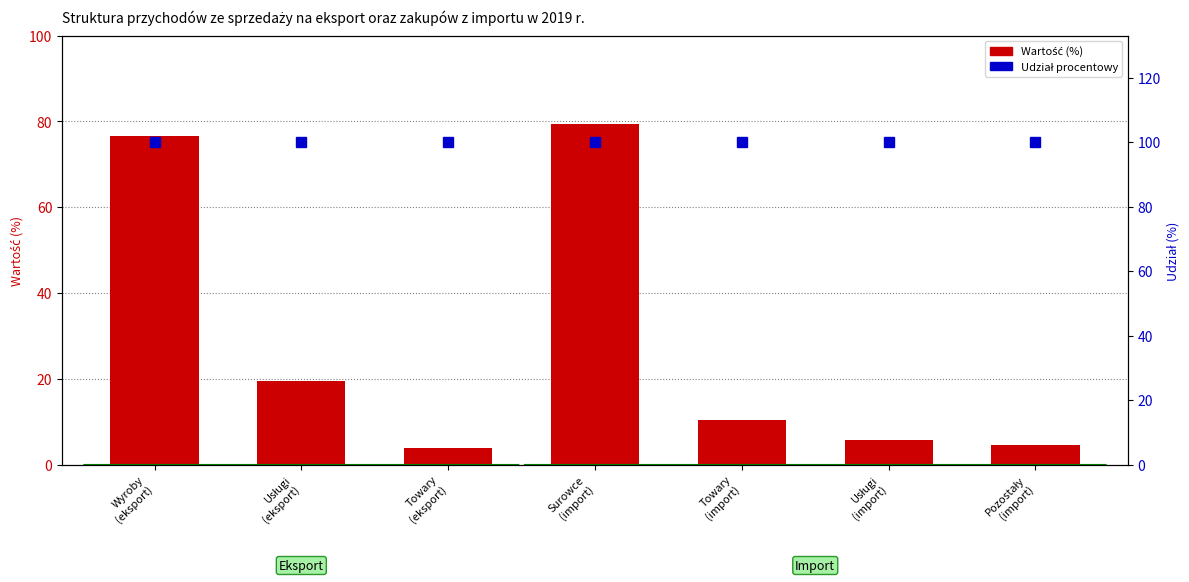

True or false: Wartość (%) has a value of 5.9 at Towary
(eksport).

False